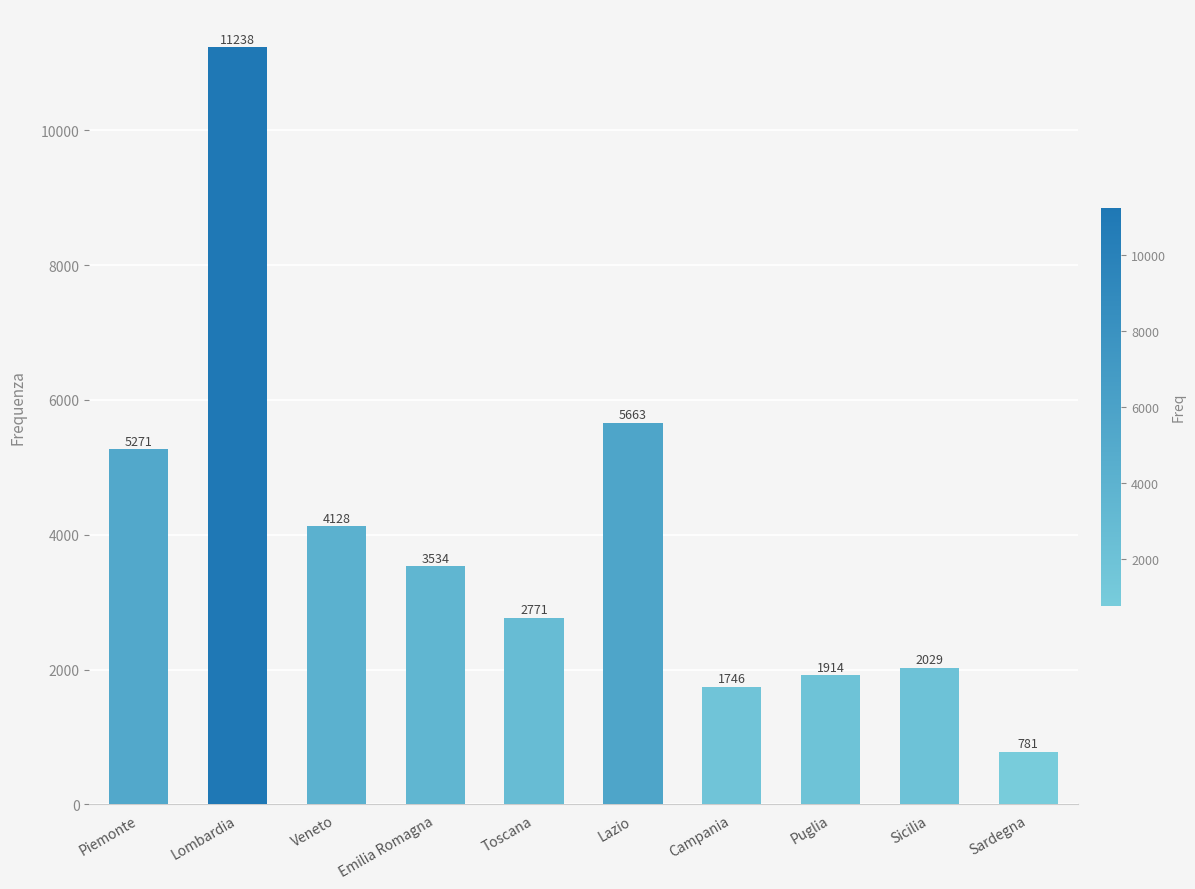

Which label corresponds to the largest value in the chart?

Lombardia